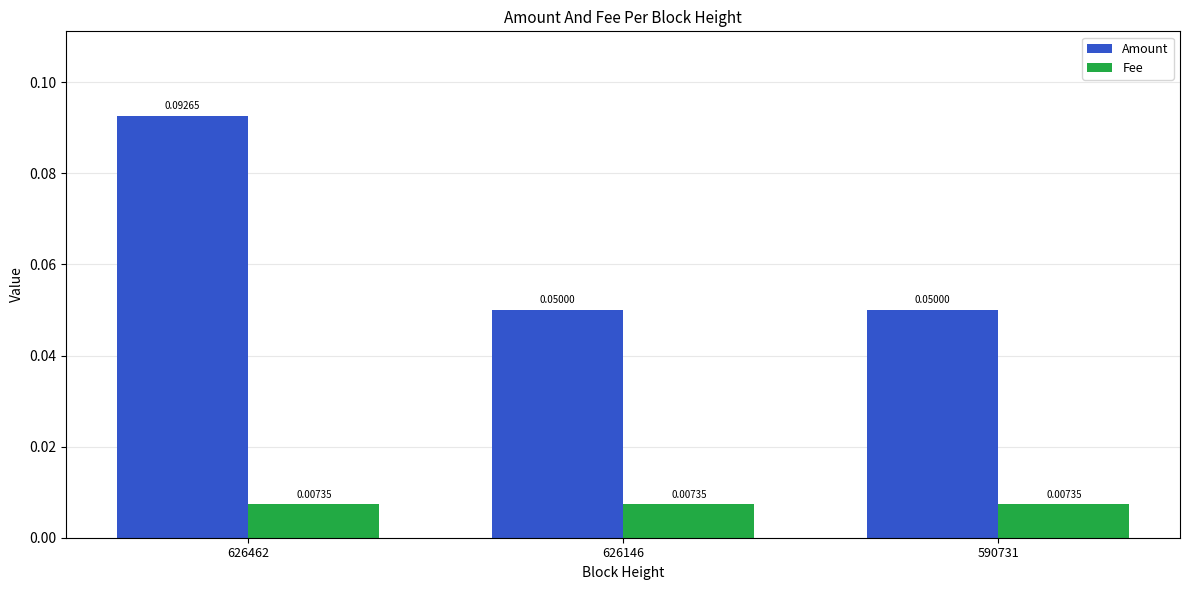

How many bars are there in total?

6